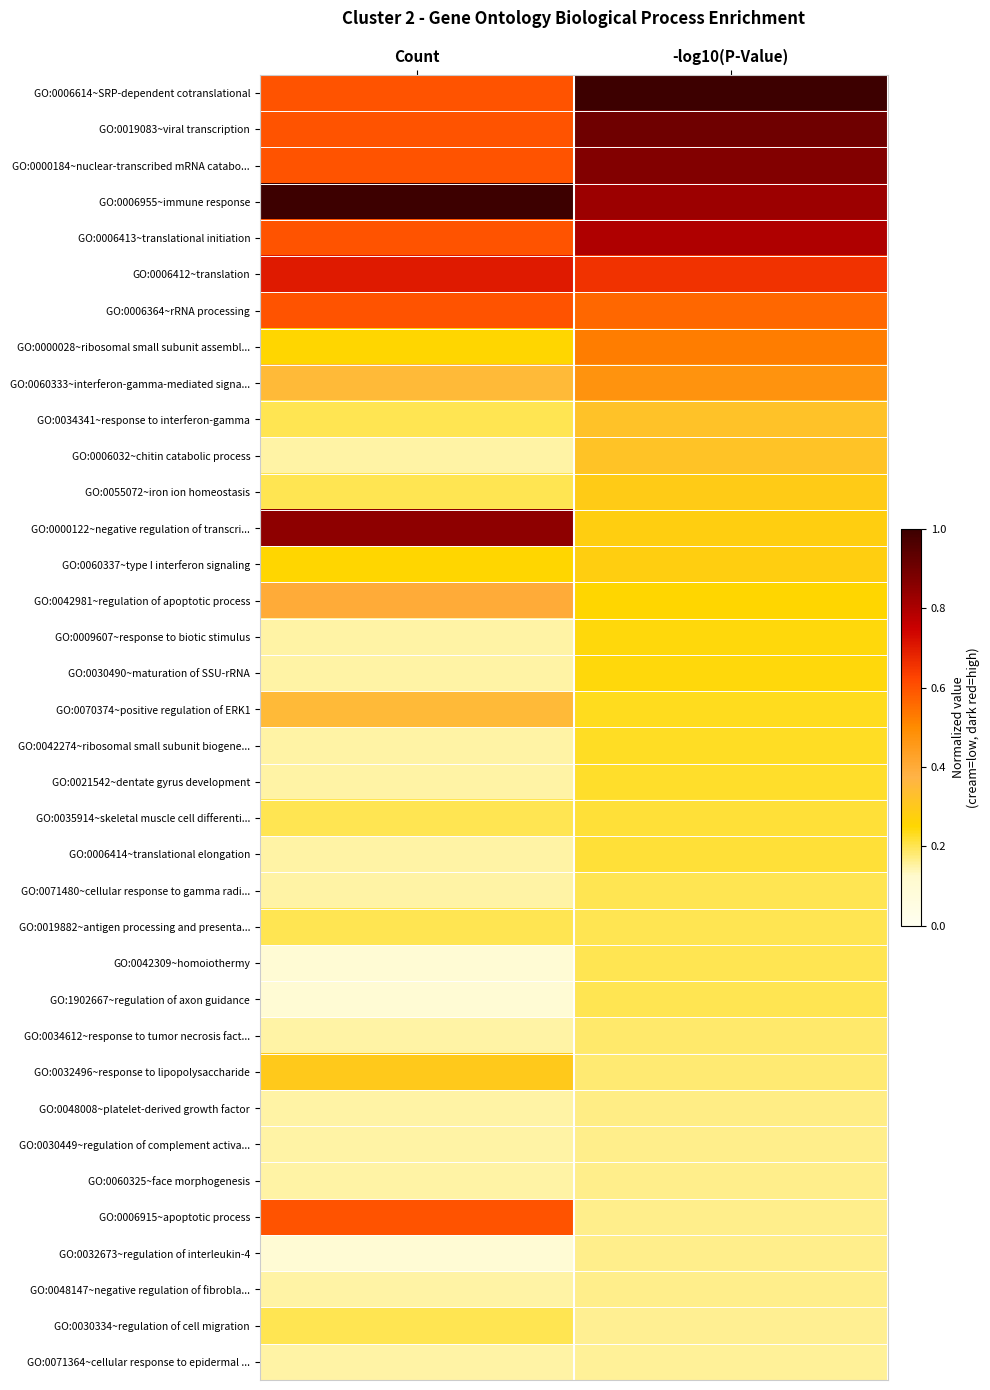

Reading left to right, what are all the values shown in this chart?

GO:0006614~SRP-dependent cotranslational: Count=0.6	-log10(P-Value)=1.0
GO:0019083~viral transcription: Count=0.6	-log10(P-Value)=0.9
GO:0000184~nuclear-transcribed mRNA catabo...: Count=0.6	-log10(P-Value)=0.9
GO:0006955~immune response: Count=1.0	-log10(P-Value)=0.8
GO:0006413~translational initiation: Count=0.6	-log10(P-Value)=0.8
GO:0006412~translation: Count=0.7	-log10(P-Value)=0.7
GO:0006364~rRNA processing: Count=0.6	-log10(P-Value)=0.6
GO:0000028~ribosomal small subunit assembl...: Count=0.2	-log10(P-Value)=0.5
GO:0060333~interferon-gamma-mediated signa...: Count=0.3	-log10(P-Value)=0.5
GO:0034341~response to interferon-gamma: Count=0.2	-log10(P-Value)=0.3
GO:0006032~chitin catabolic process: Count=0.1	-log10(P-Value)=0.3
GO:0055072~iron ion homeostasis: Count=0.2	-log10(P-Value)=0.3
GO:0000122~negative regulation of transcri...: Count=0.8	-log10(P-Value)=0.3
GO:0060337~type I interferon signaling: Count=0.2	-log10(P-Value)=0.3
GO:0042981~regulation of apoptotic process: Count=0.4	-log10(P-Value)=0.3
GO:0009607~response to biotic stimulus: Count=0.1	-log10(P-Value)=0.2
GO:0030490~maturation of SSU-rRNA: Count=0.1	-log10(P-Value)=0.2
GO:0070374~positive regulation of ERK1: Count=0.3	-log10(P-Value)=0.2
GO:0042274~ribosomal small subunit biogene...: Count=0.1	-log10(P-Value)=0.2
GO:0021542~dentate gyrus development: Count=0.1	-log10(P-Value)=0.2
GO:0035914~skeletal muscle cell differenti...: Count=0.2	-log10(P-Value)=0.2
GO:0006414~translational elongation: Count=0.1	-log10(P-Value)=0.2
GO:0071480~cellular response to gamma radi...: Count=0.1	-log10(P-Value)=0.2
GO:0019882~antigen processing and presenta...: Count=0.2	-log10(P-Value)=0.2
GO:0042309~homoiothermy: Count=0.1	-log10(P-Value)=0.2
GO:1902667~regulation of axon guidance: Count=0.1	-log10(P-Value)=0.2
GO:0034612~response to tumor necrosis fact...: Count=0.1	-log10(P-Value)=0.2
GO:0032496~response to lipopolysaccharide: Count=0.3	-log10(P-Value)=0.2
GO:0048008~platelet-derived growth factor: Count=0.1	-log10(P-Value)=0.2
GO:0030449~regulation of complement activa...: Count=0.1	-log10(P-Value)=0.2
GO:0060325~face morphogenesis: Count=0.1	-log10(P-Value)=0.2
GO:0006915~apoptotic process: Count=0.6	-log10(P-Value)=0.2
GO:0032673~regulation of interleukin-4: Count=0.1	-log10(P-Value)=0.2
GO:0048147~negative regulation of fibrobla...: Count=0.1	-log10(P-Value)=0.2
GO:0030334~regulation of cell migration: Count=0.2	-log10(P-Value)=0.2
GO:0071364~cellular response to epidermal ...: Count=0.1	-log10(P-Value)=0.2